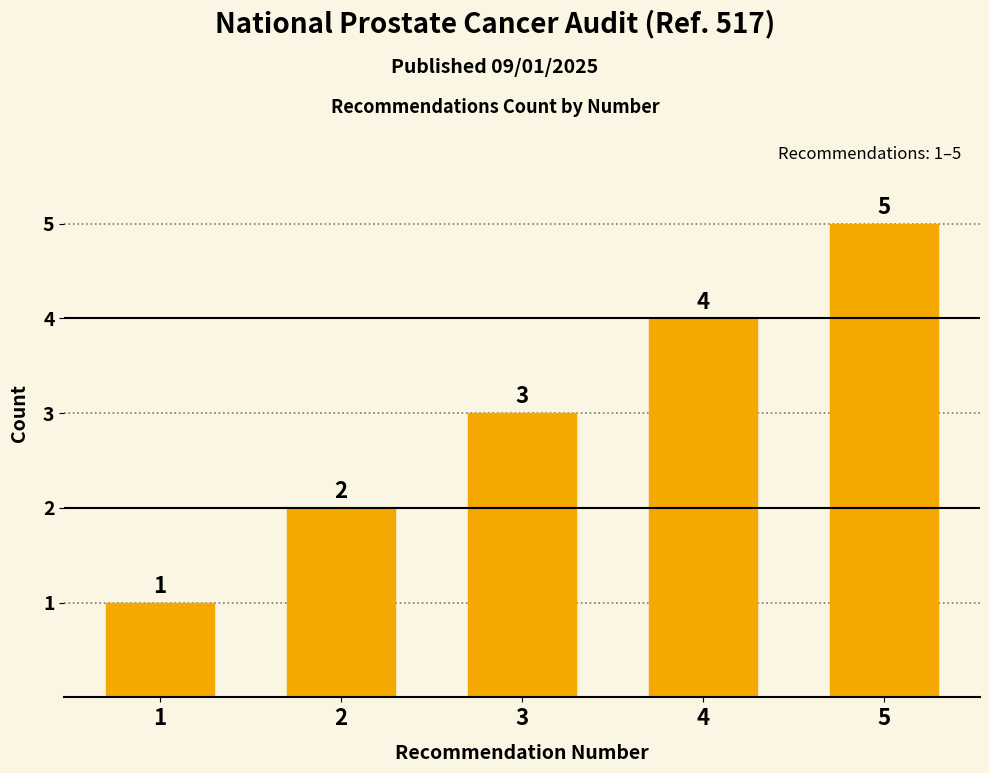

Rank the categories by value from highest to lowest.

5, 4, 3, 2, 1